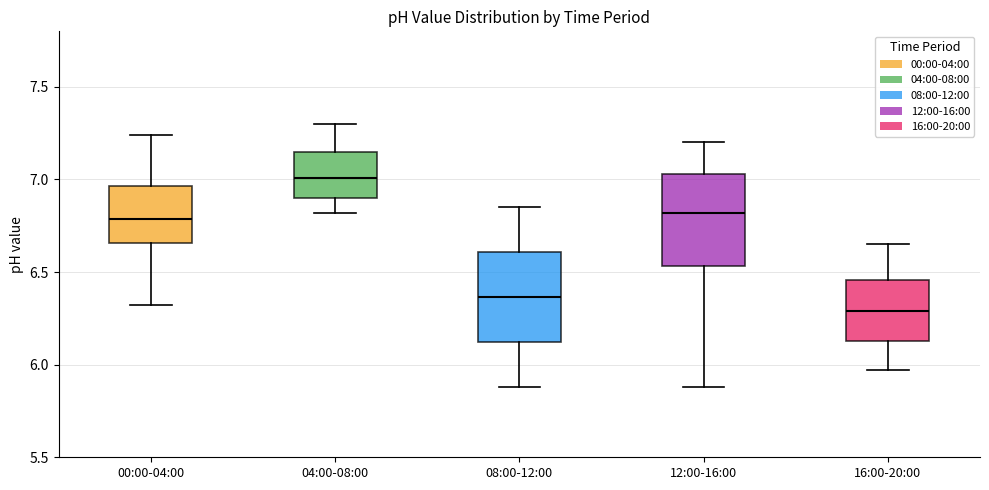

Where is the lower edge of the box for 08:00-12:00 on the y-axis? The values are not printed on the chart, so give them approximately, as read against the axis.

6.10